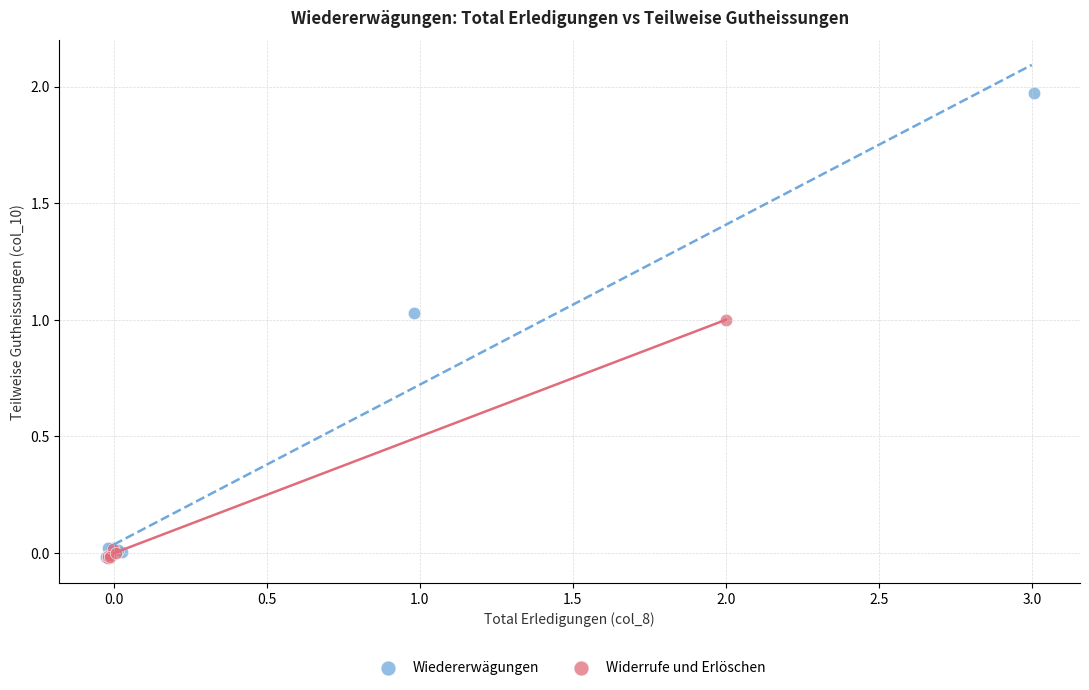

Which series has the largest Y range (max minus min)?

Wiedererwägungen